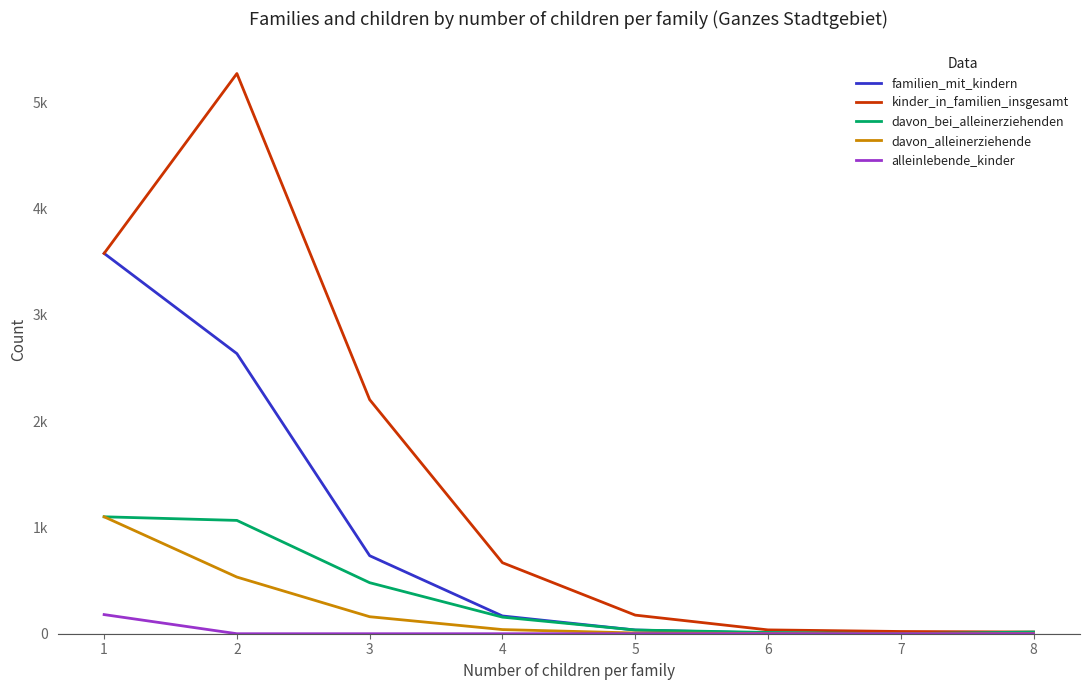

Does the chart have visible grid lines?

No